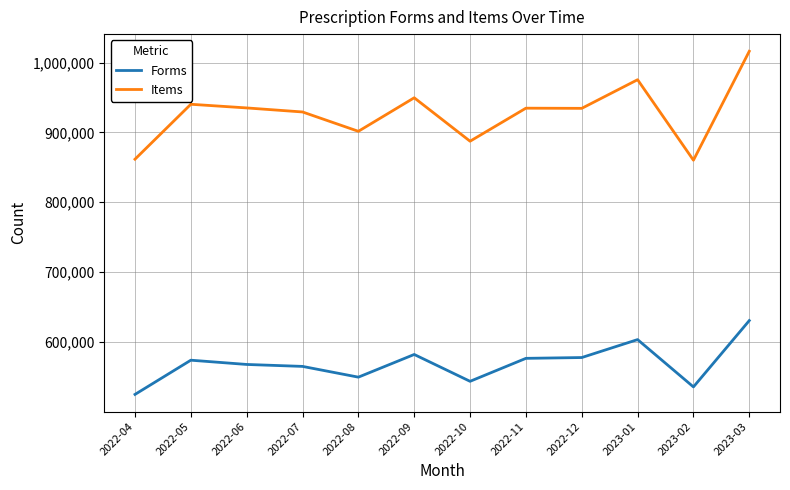

Where is the first local maximum for Forms?

2022-05